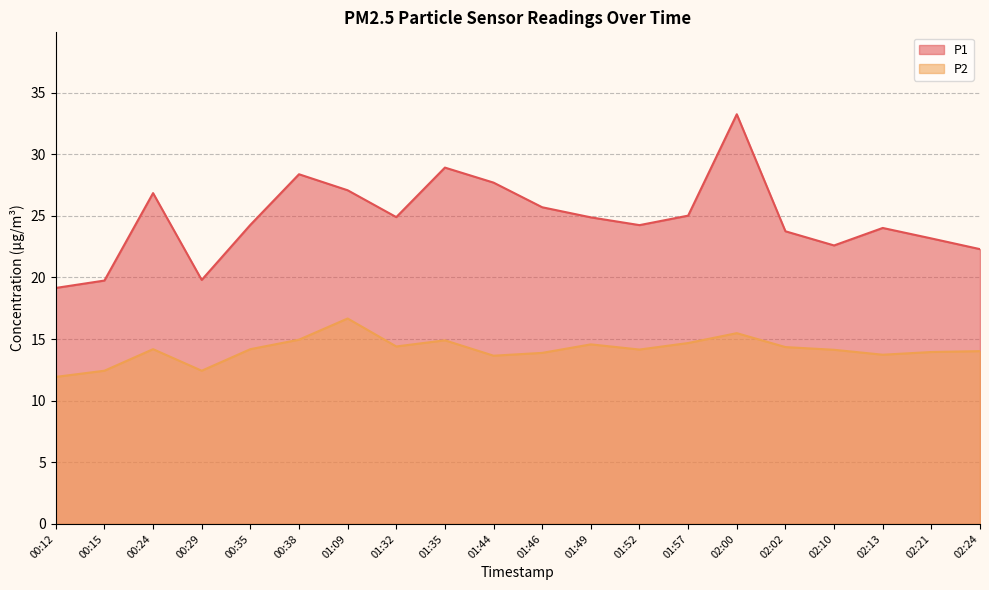

In P2, how many points are higher than both neighbors (excluding endpoints)?

5